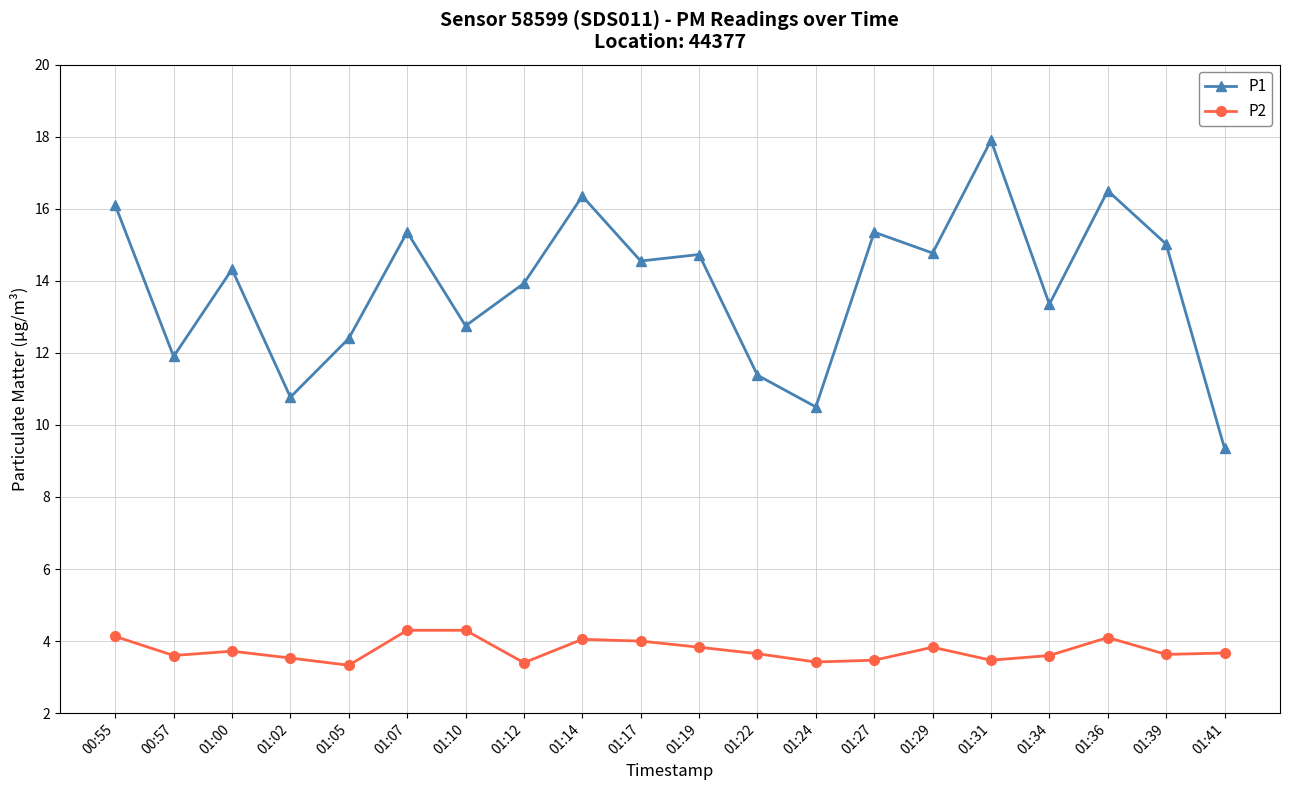

What is the difference between the highest and lowest values at 01:39?

11.4